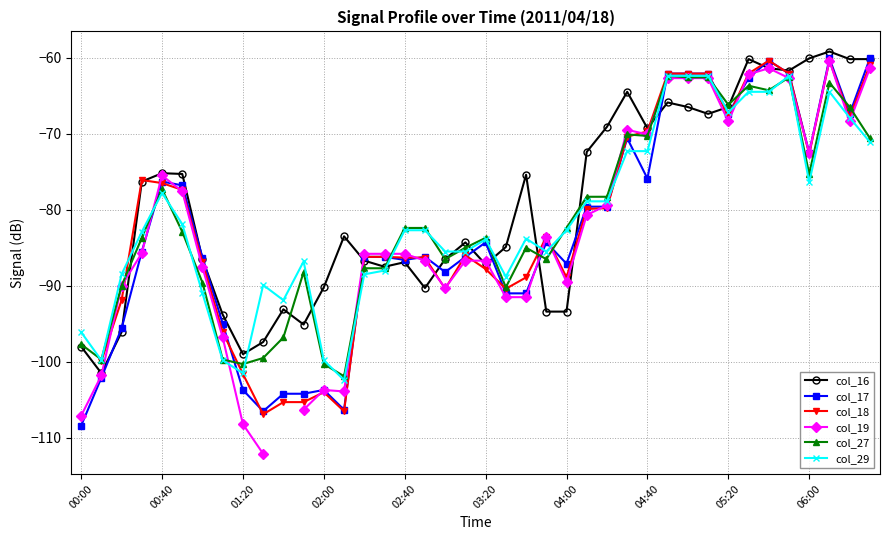

The col_16 series shows -32.1 at 14. True or false?

False